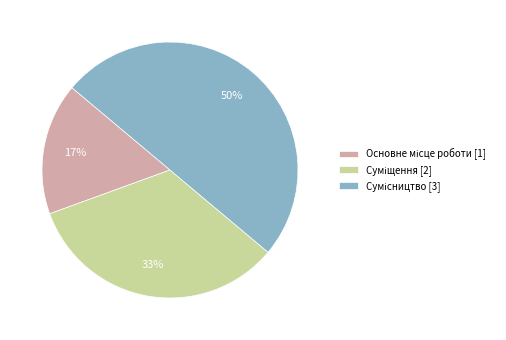

To the nearest percent, what is the difference between the largest and smallest slice percentages?

33%